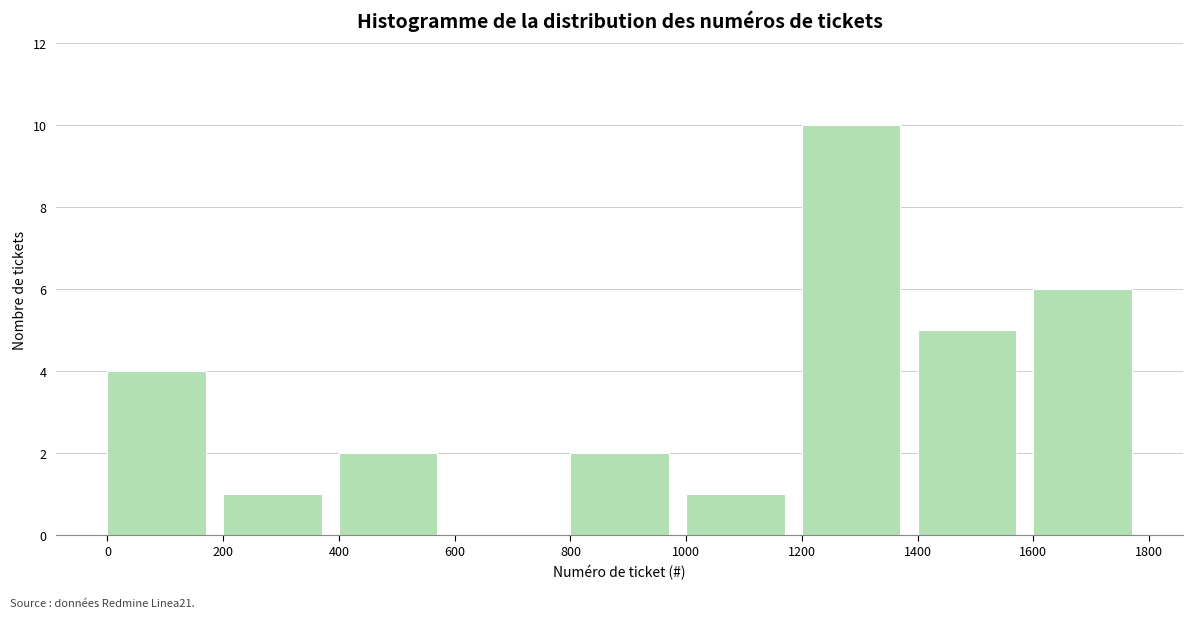

What is the height of the bar covering 1000 to 1200 on the x-axis? The values are not printed on the chart, so give them approximately, as read against the axis.

1